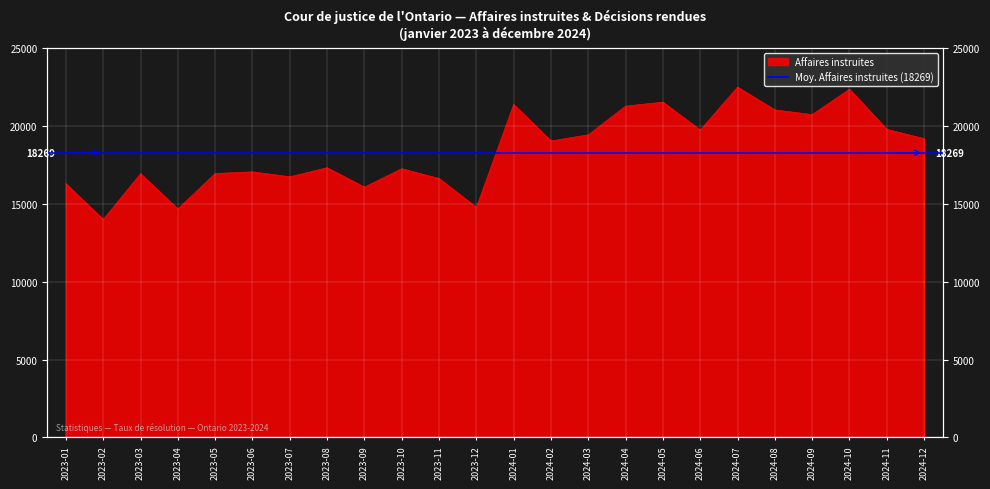

What is the sum of the values at 2024-07 and 2024-02?

41510